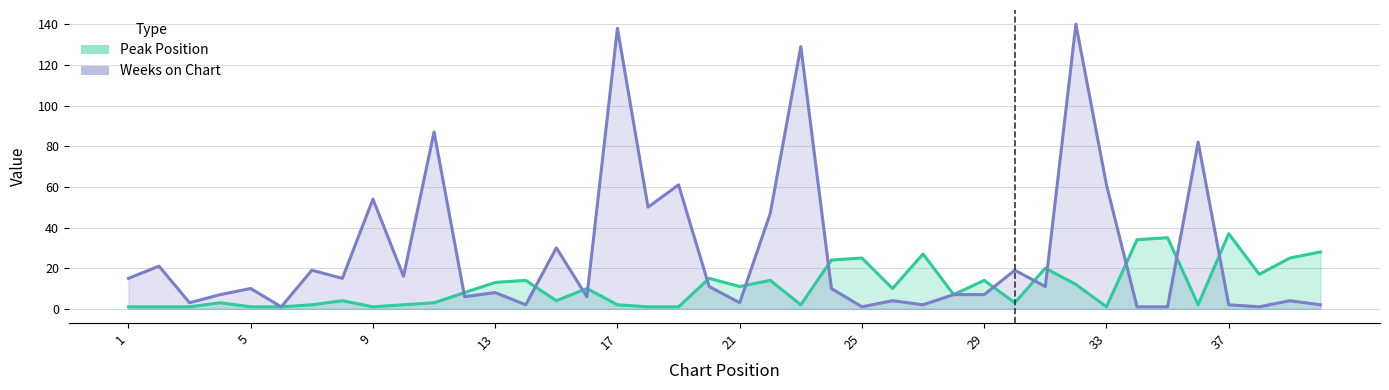

How many interior local peaks does the Weeks on Chart series have?

15